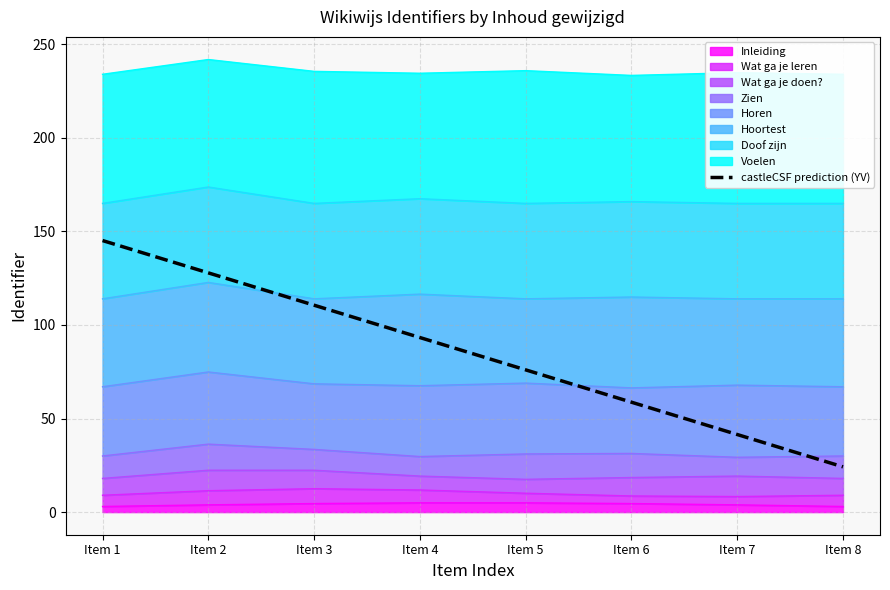

List the labels in order of value, smallest first.

Item 8, Item 7, Item 6, Item 5, Item 4, Item 3, Item 2, Item 1